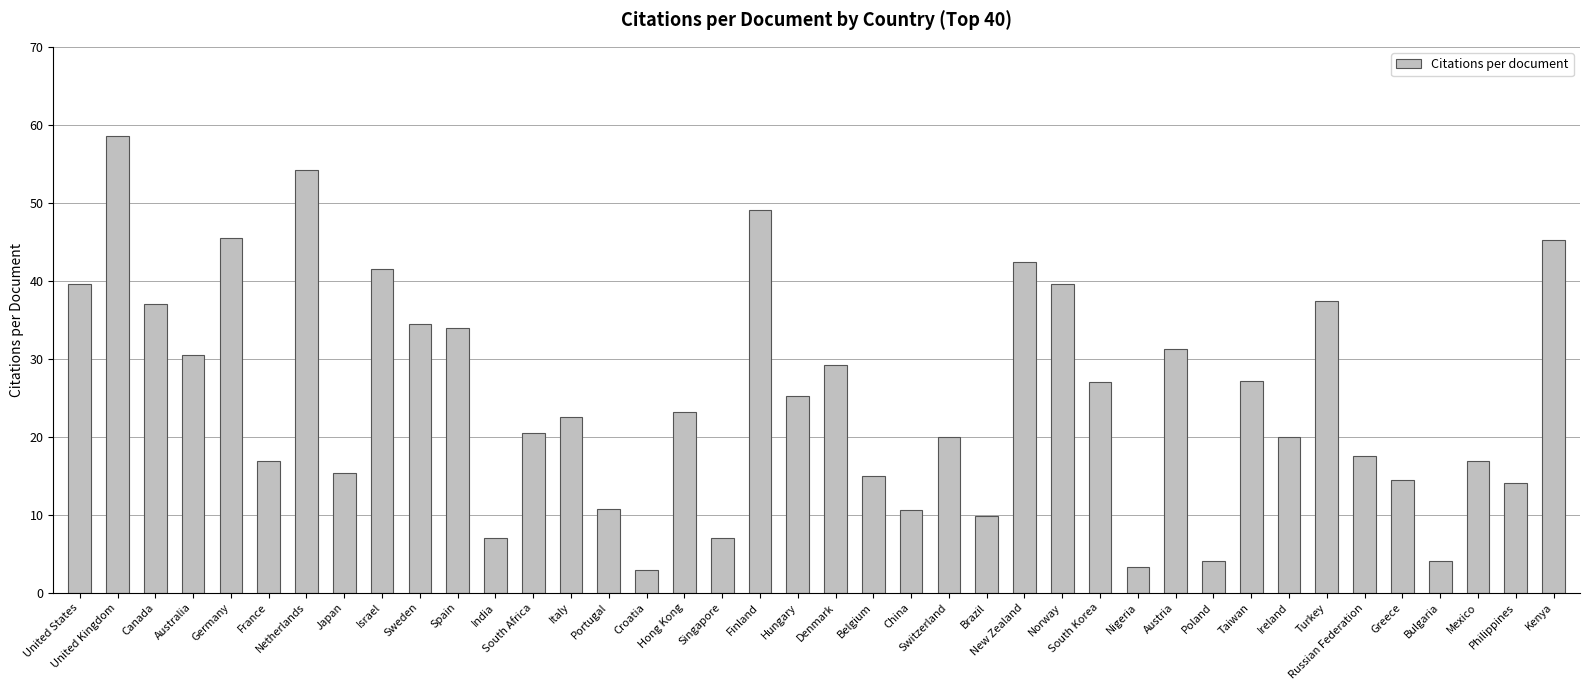

What is the difference between the second highest and second lowest values?

51.0